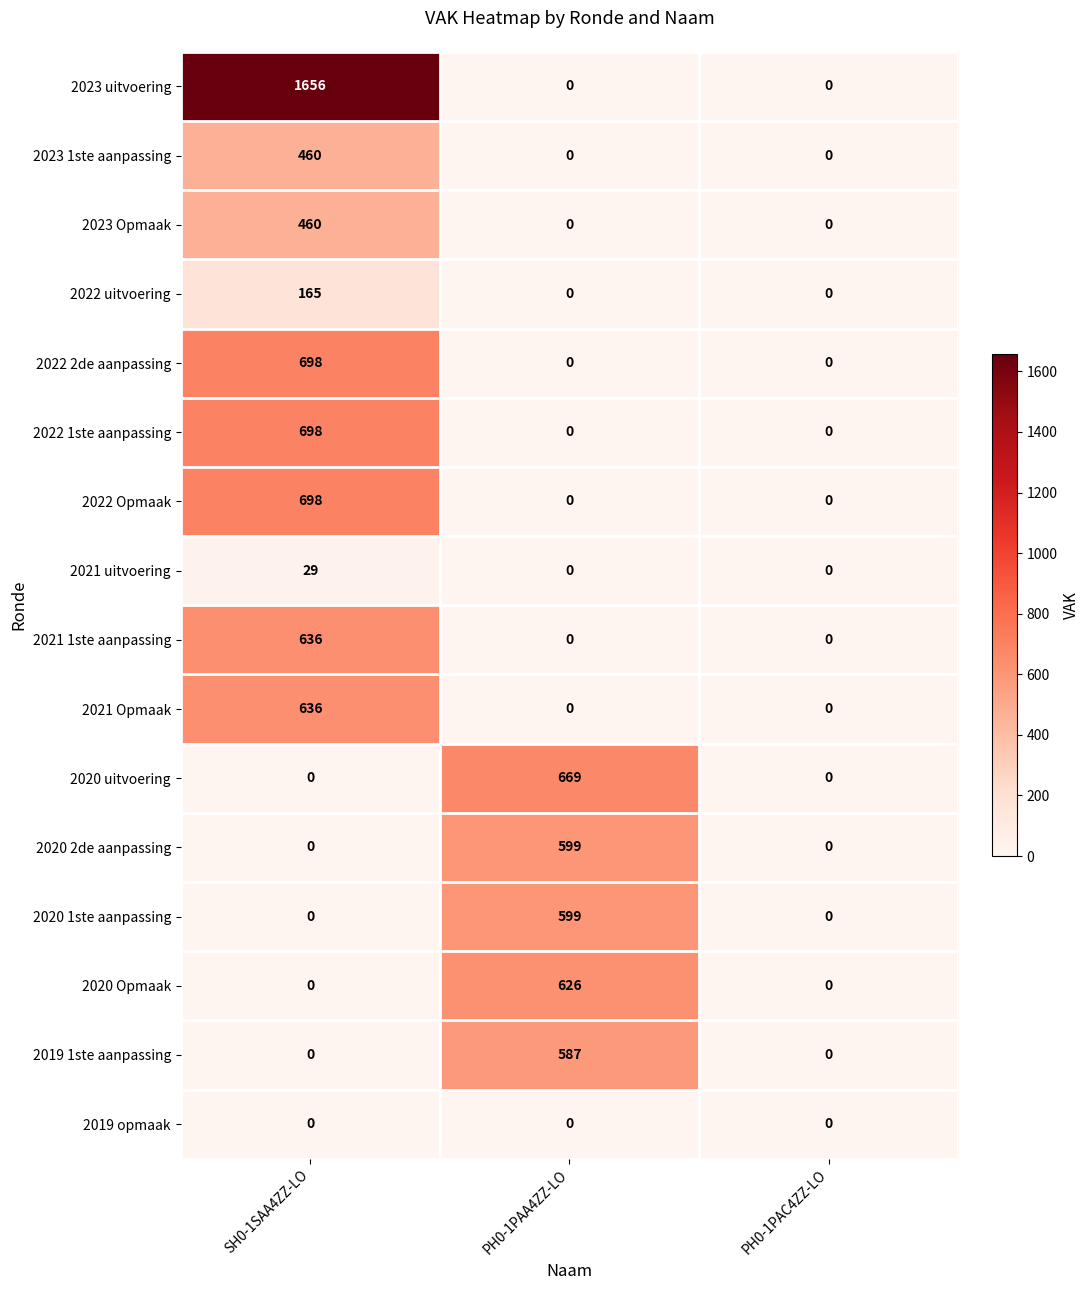

How many 2022 Opmaak values are between 0 and 698?

3